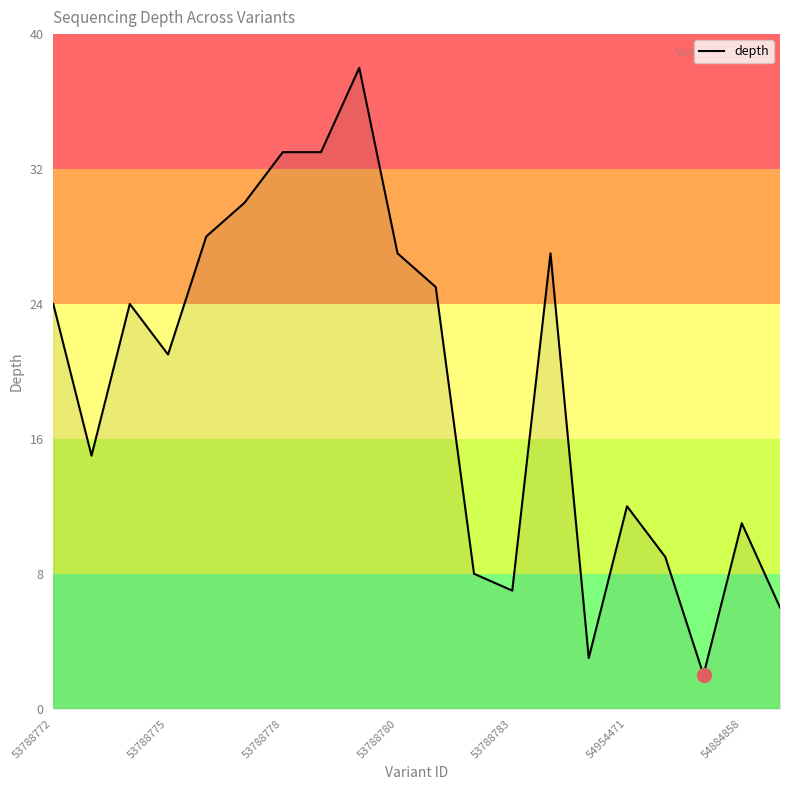

What is the difference between the maximum and minimum values?

36